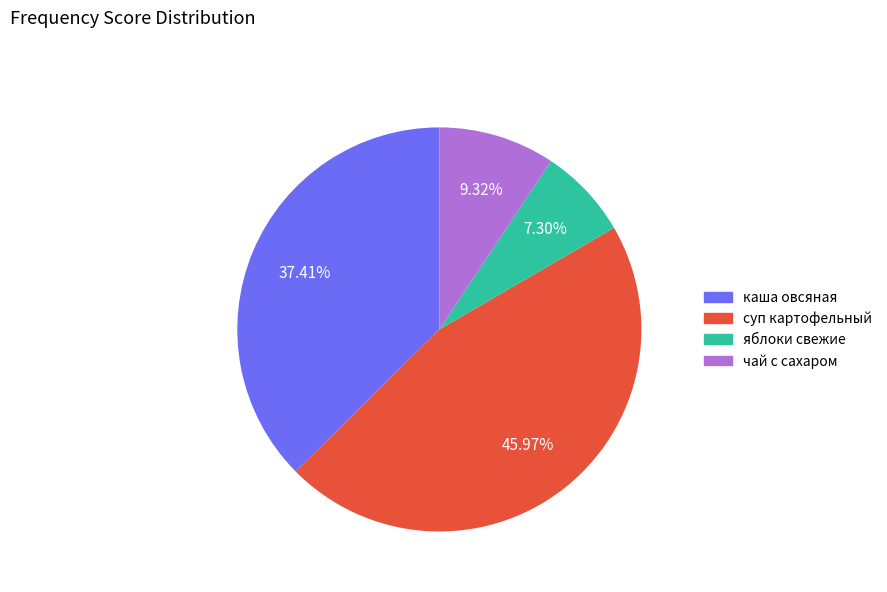

Does any single category account for the majority?

No